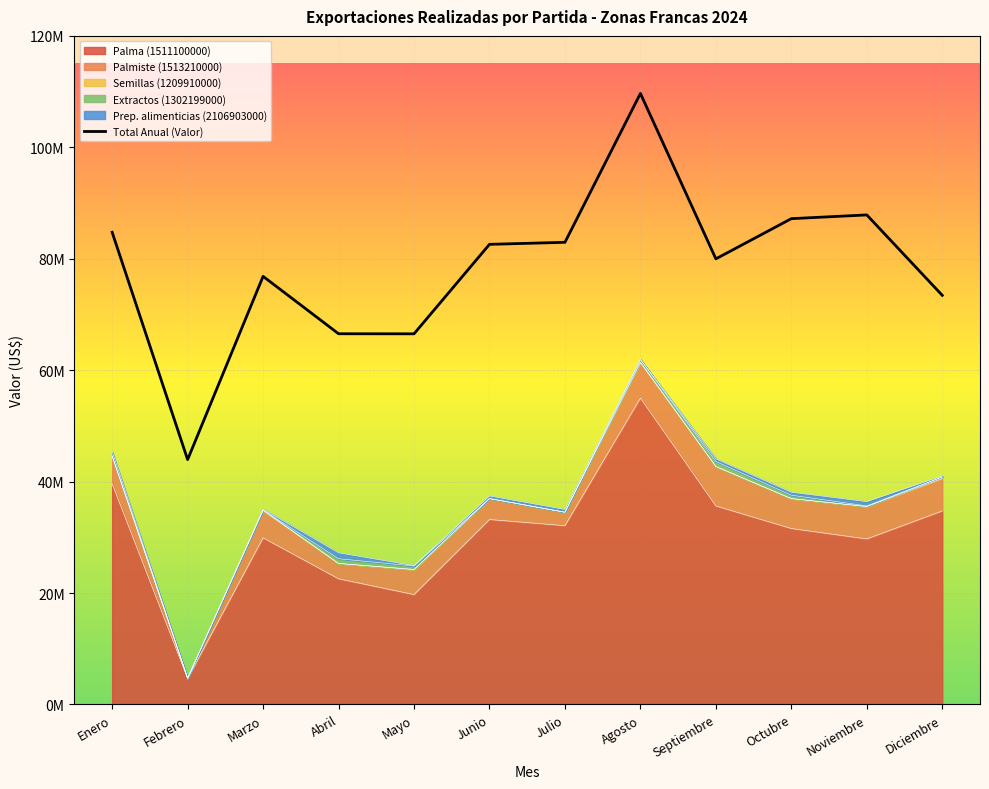

What is the difference between the values at Mayo and Agosto?

43146027